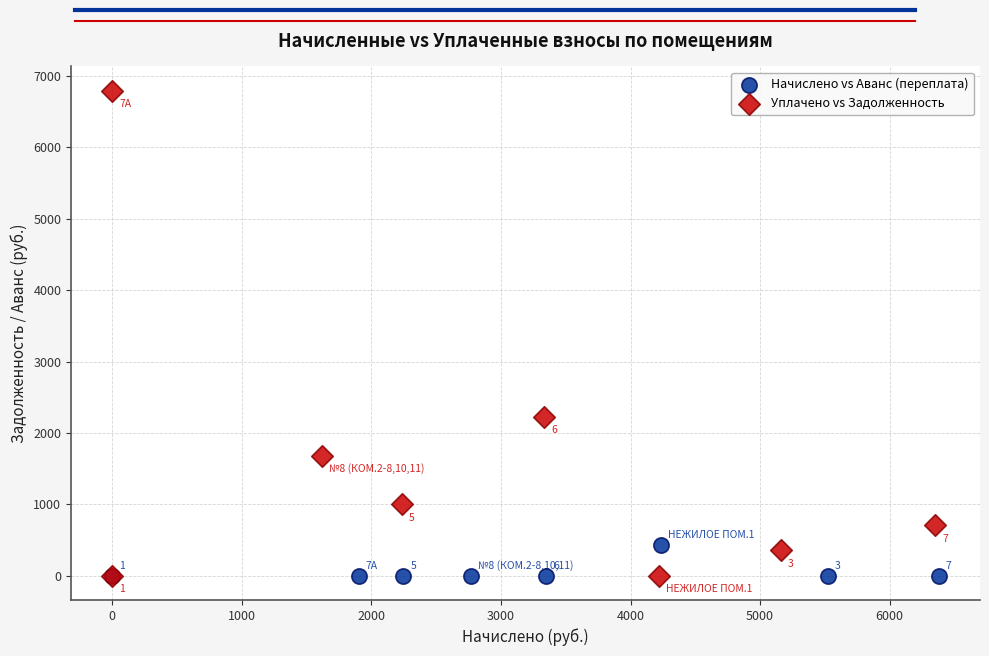

Which series contains the highest Y value?

Уплачено vs Задолженность